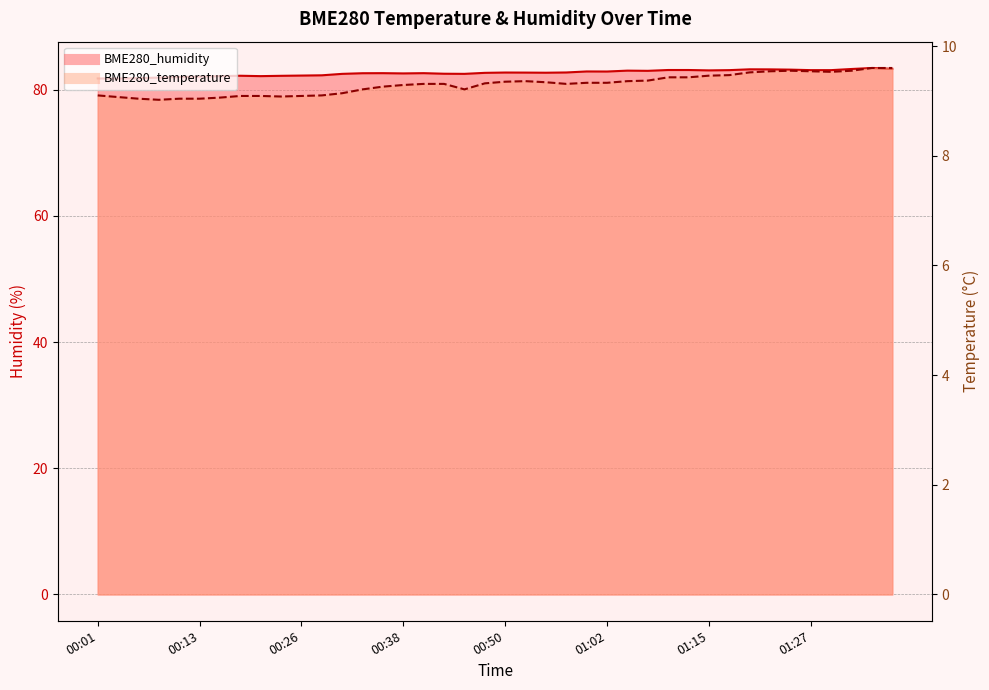

At which category is the sum across all series the highest?

01:35